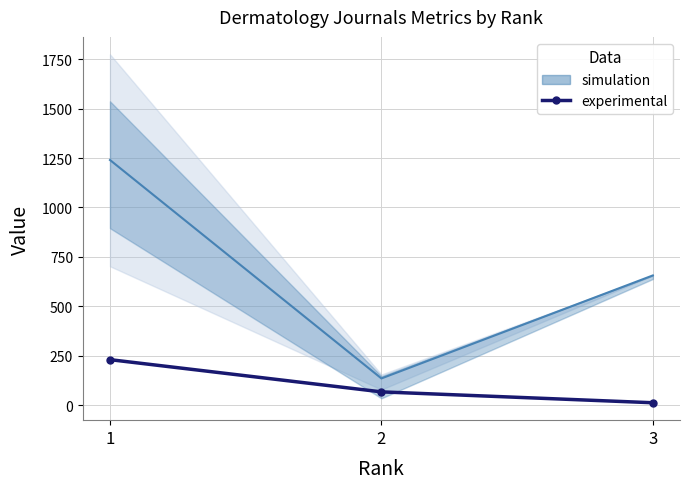

Where is the data nearest to the value 121?

2